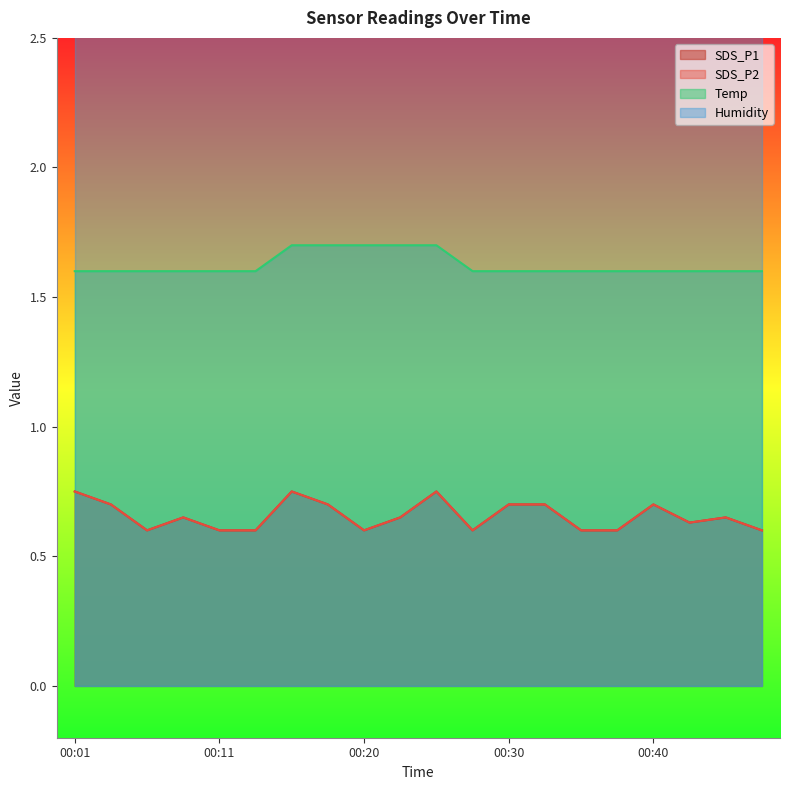

Which series has the largest total across all categories?

Temp